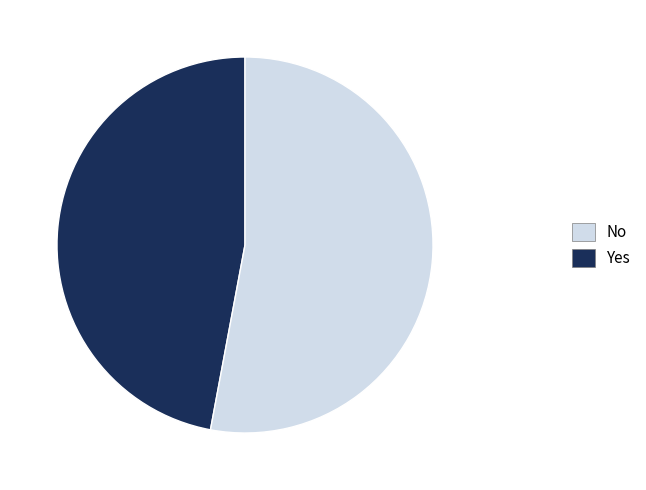

Does any single category account for the majority?

Yes